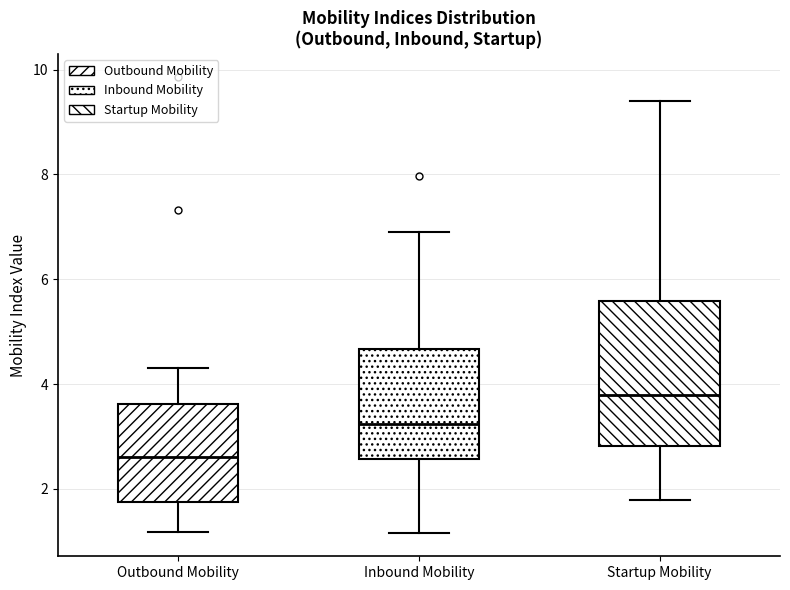

Which box has the lowest median line?

Outbound Mobility